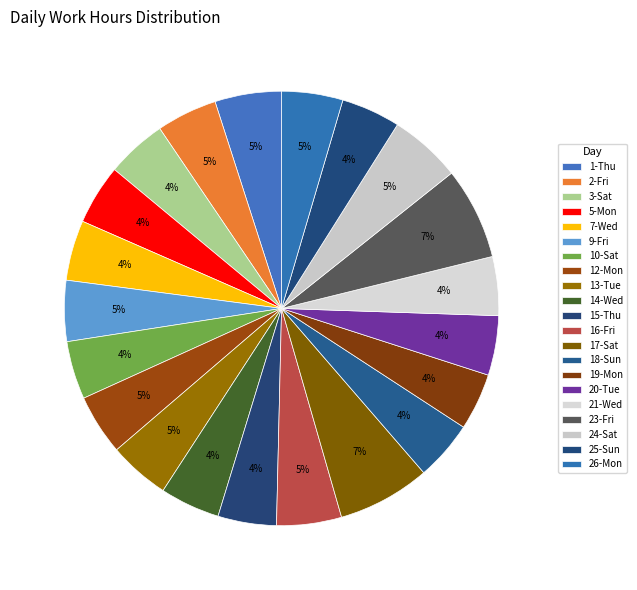

What is the ratio of the value at 24-Sat to the value at 26-Mon?

1.2